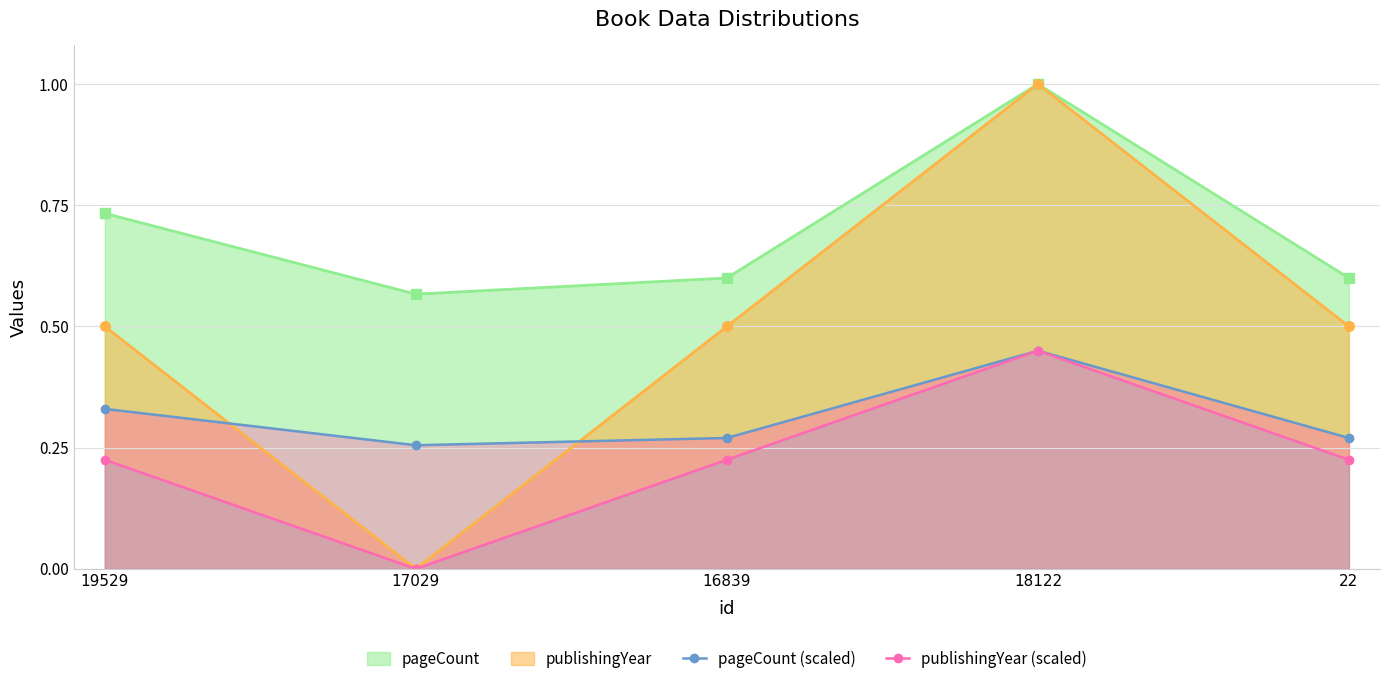

Where is the first local maximum for publishingYear?

18122